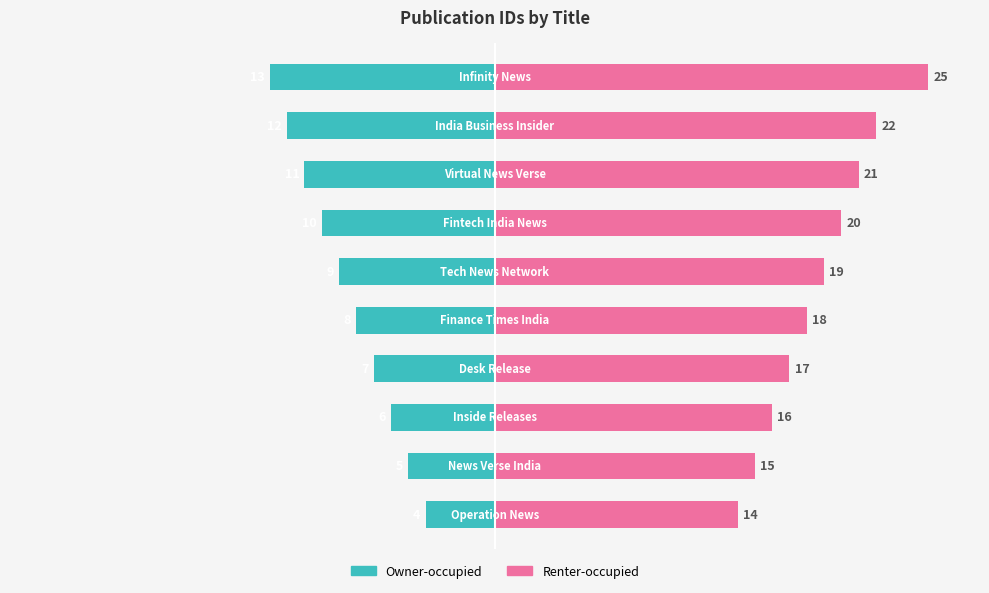

How many data points does each series have?

10